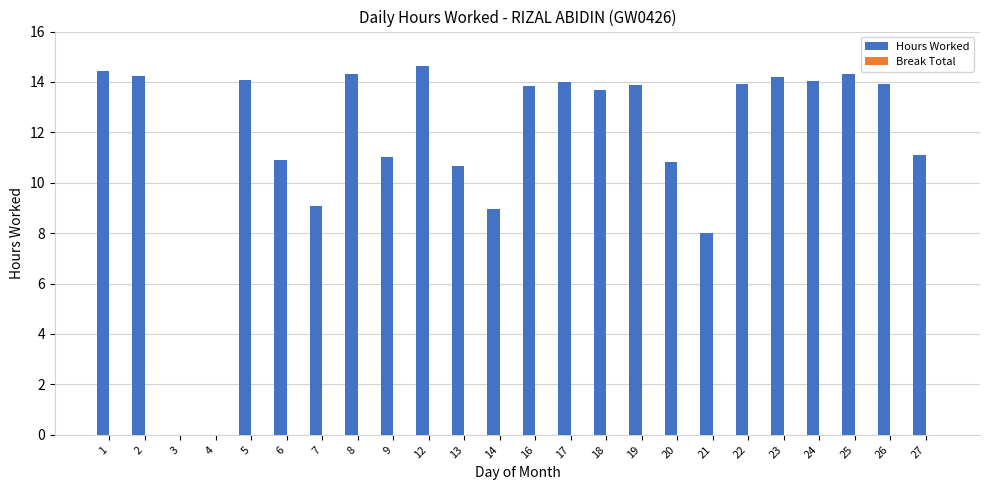

What is the greatest value displayed?

14.6